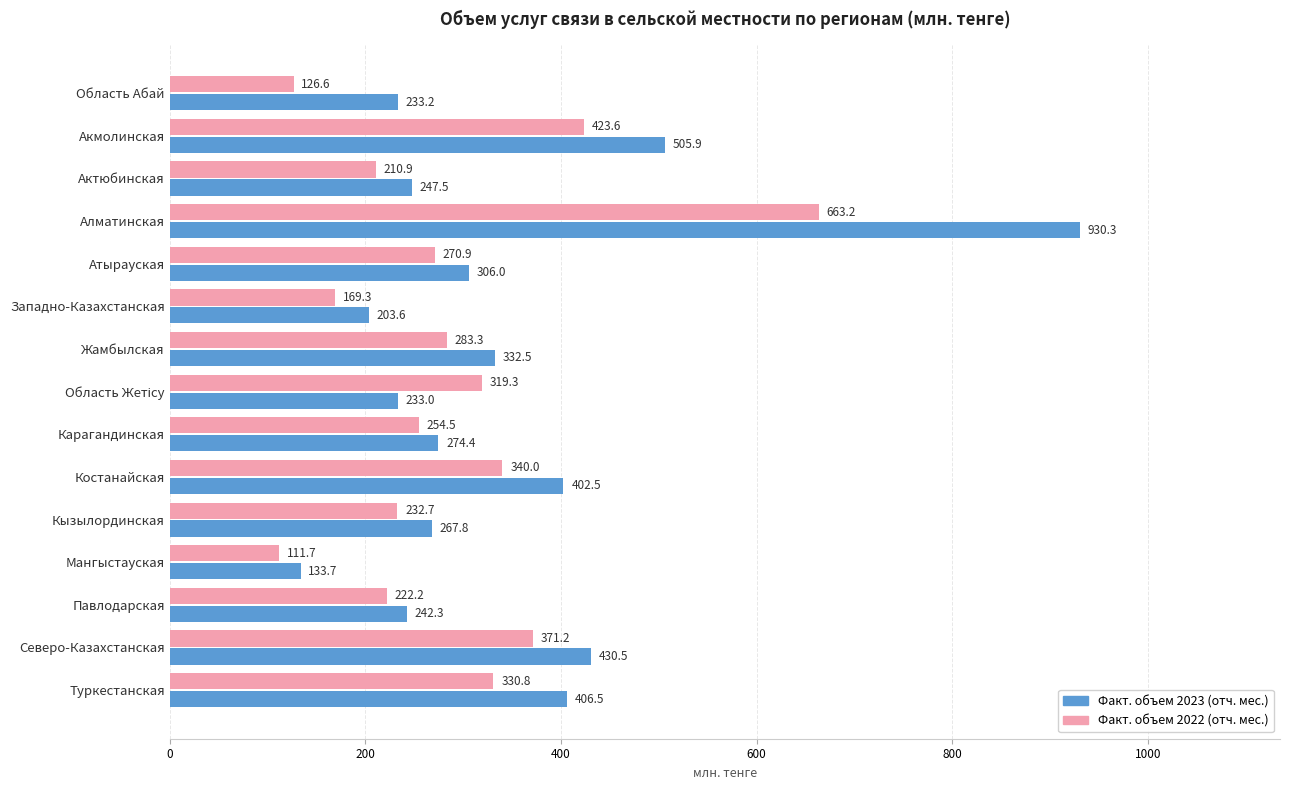

What is the spread (max minus min) of values at Актюбинская?

36.6